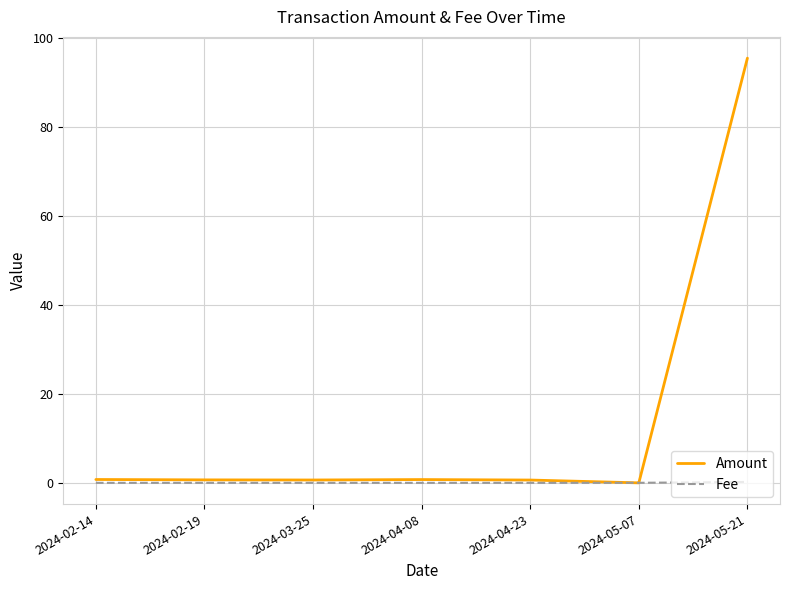

What are all the series names shown in the legend?

Amount, Fee